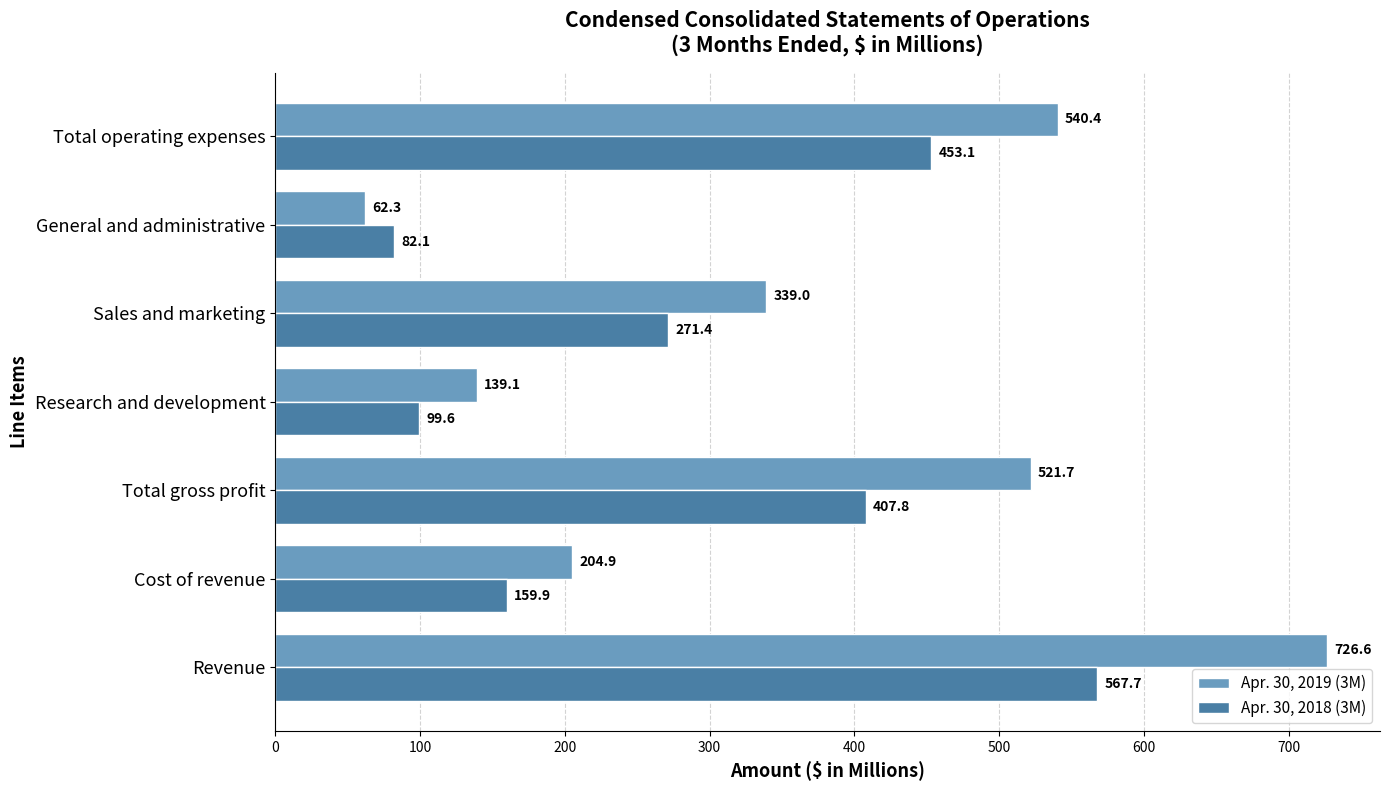

Between Research and development and Total operating expenses, which series saw the biggest shift?

Apr. 30, 2019 (3M)